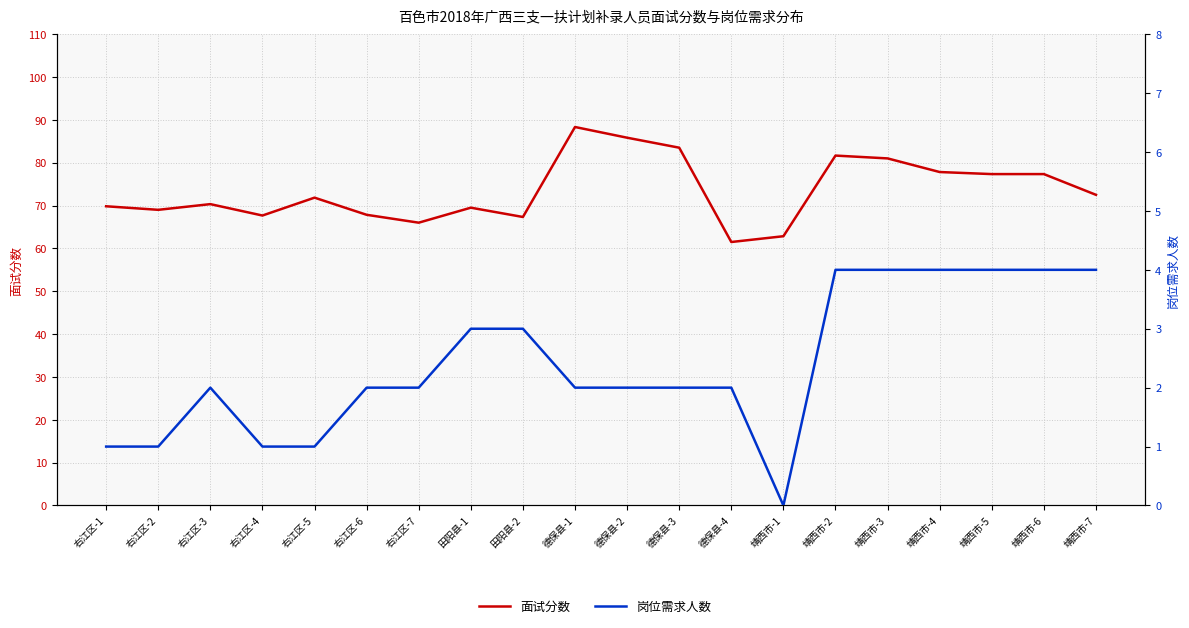

Rank the series by their average value, from lowest to highest.

岗位需求人数, 面试分数